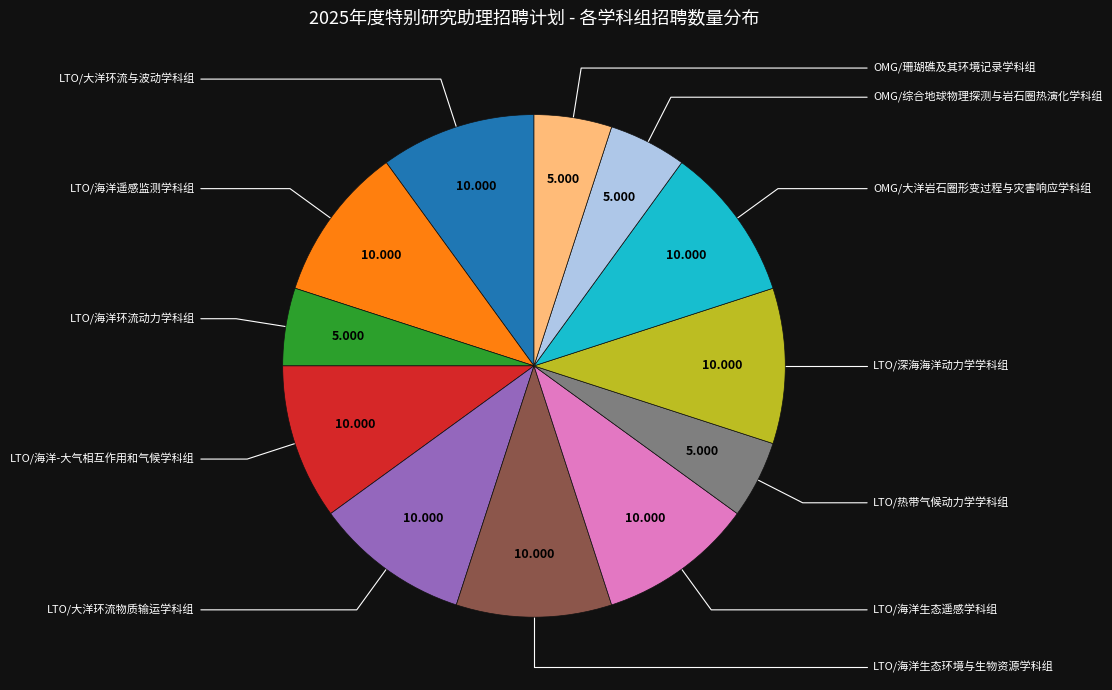

Does any single category account for the majority?

No